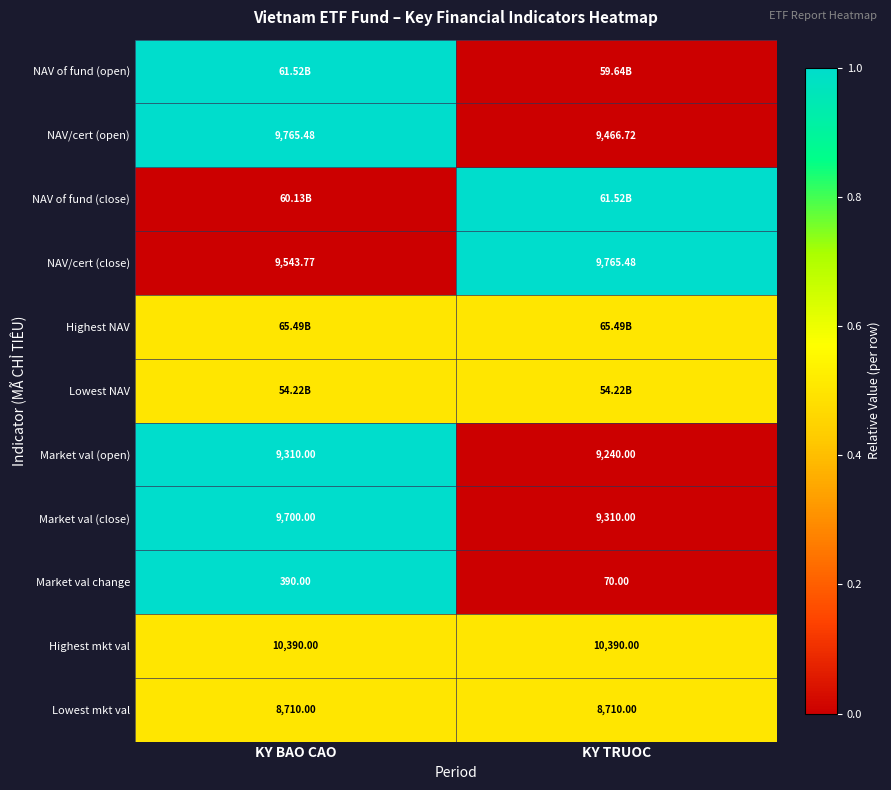

Which category has the highest value in the Market val change series?

KY BAO CAO